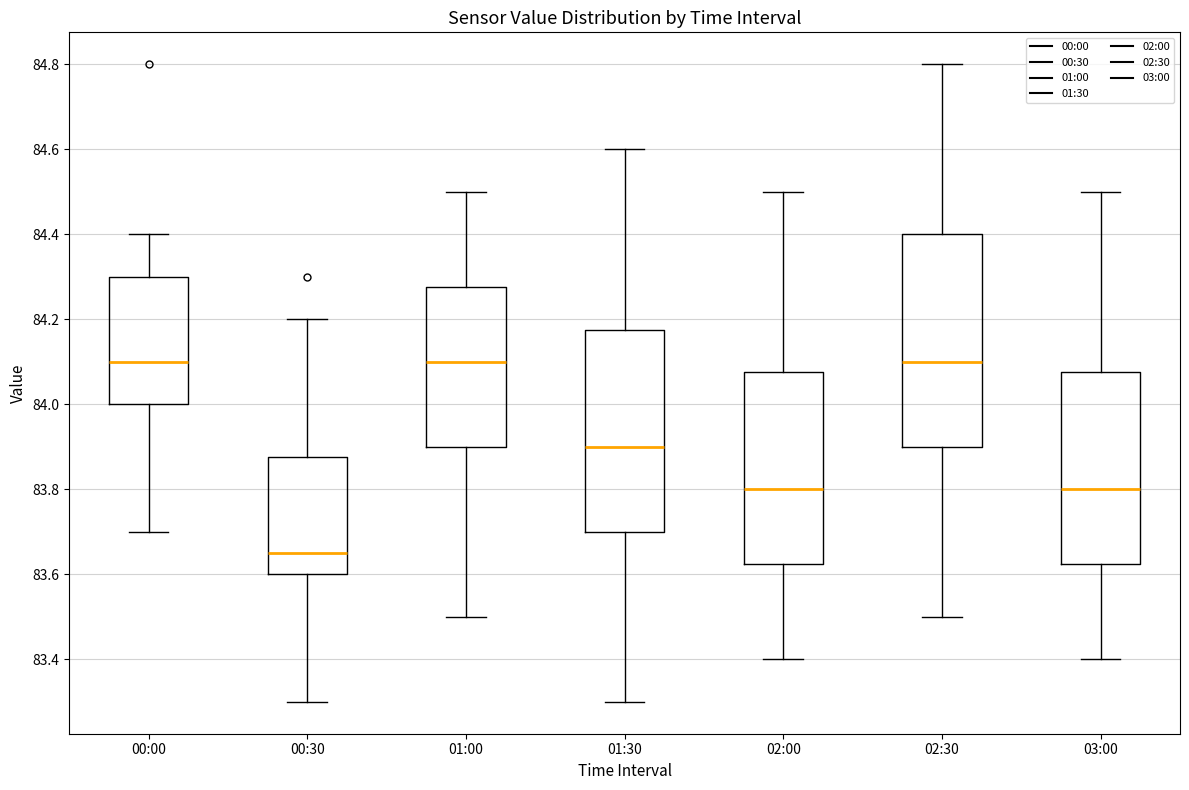

Which box is the tallest, from its lower edge to its upper edge?

02:30